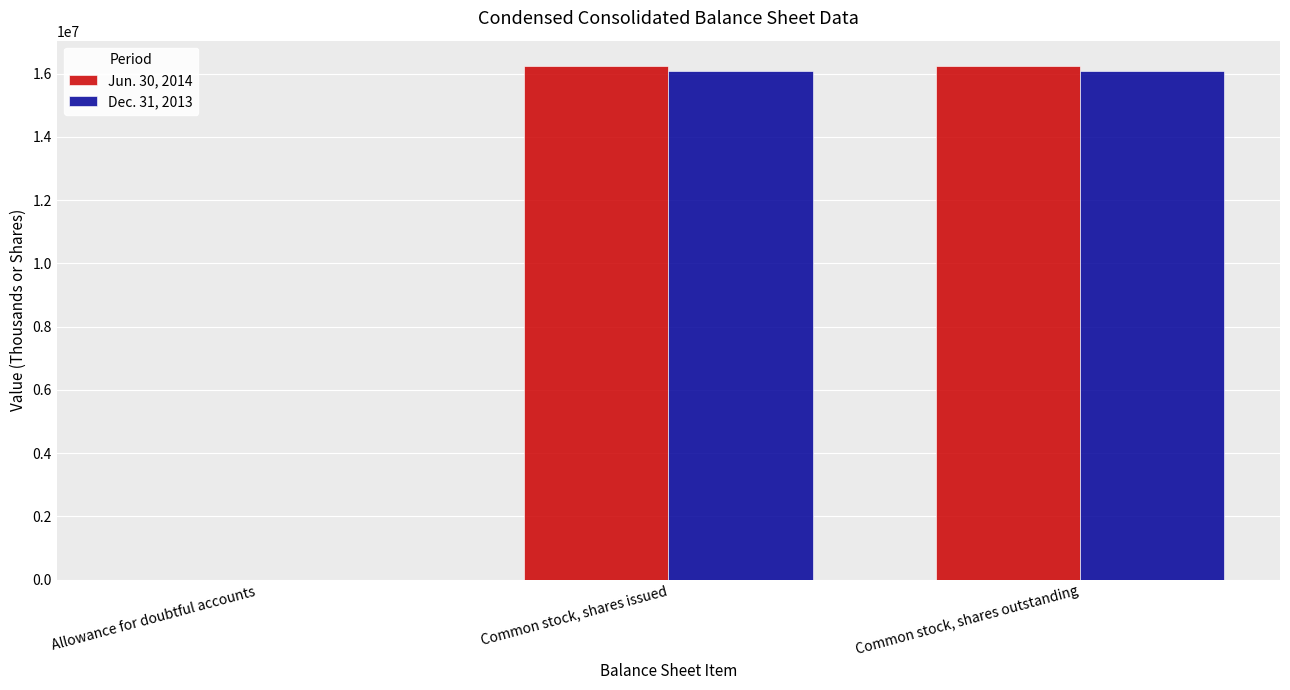

What is the maximum value for Jun. 30, 2014?

16230057